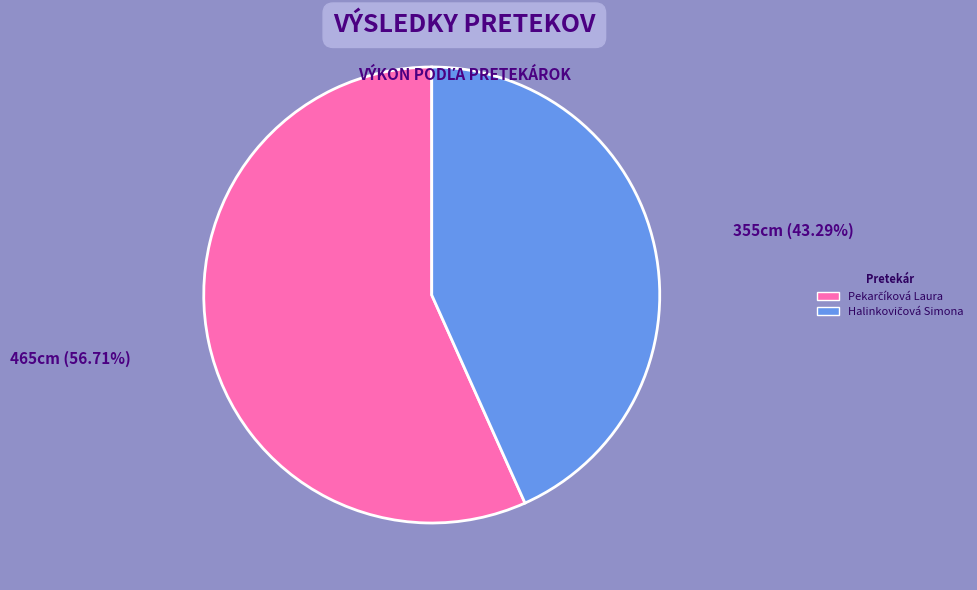

How many segments does this pie chart have?

2